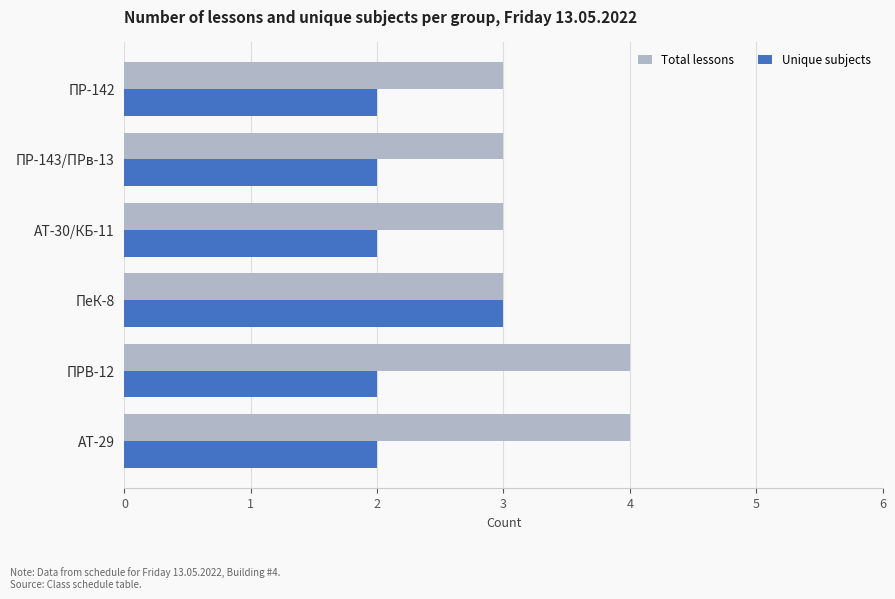

What is the sum of all Unique subjects values?

13